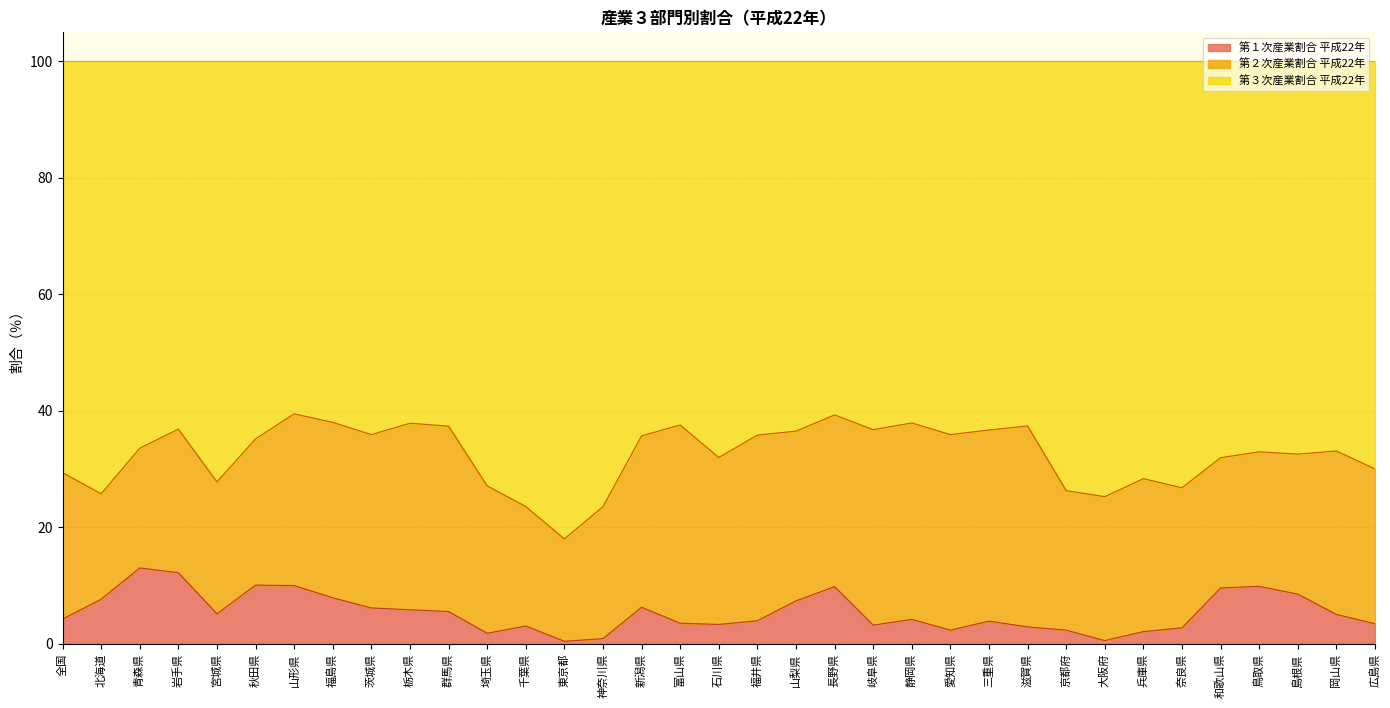

The value of 第１次産業割合 平成22年 at 新潟県 is 9.9. True or false?

False